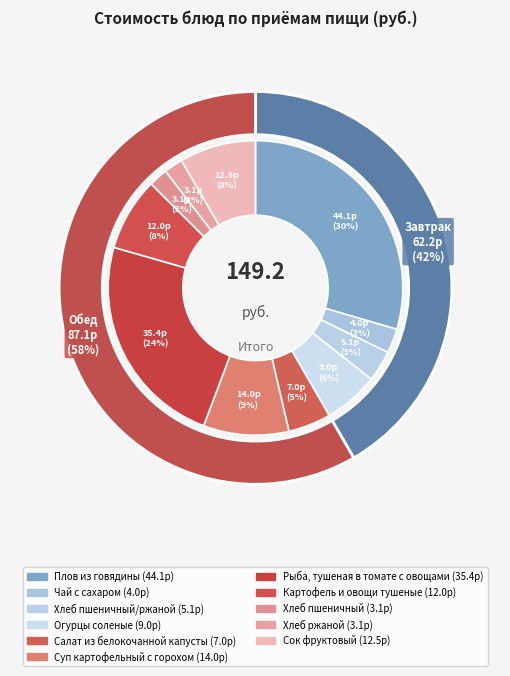

What is the ratio of the value at Суп картофельный с горохом to the value at Картофель и овощи тушеные?

1.2